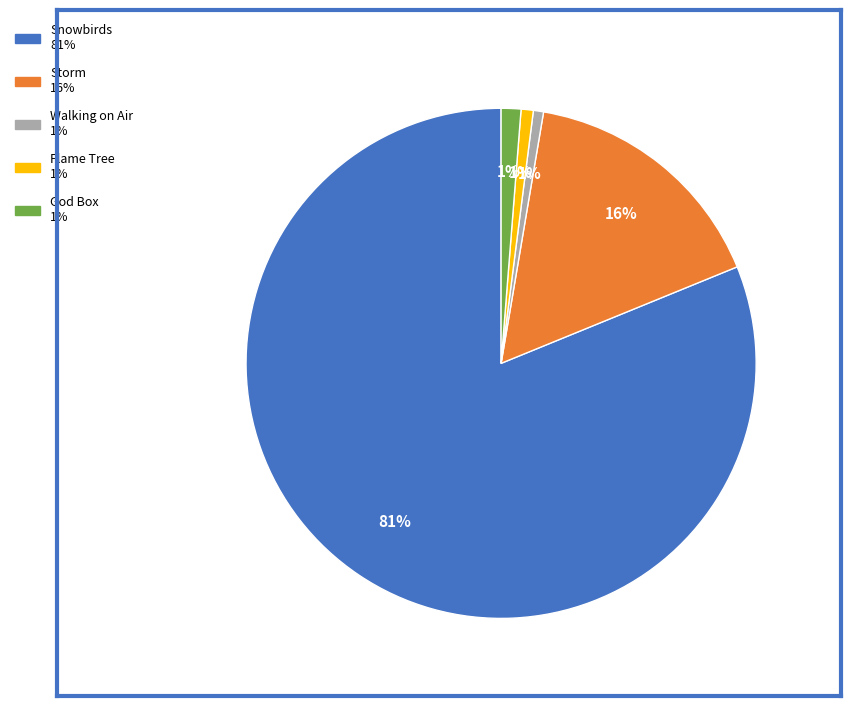

Which category has the biggest portion of the pie?

Snowbirds